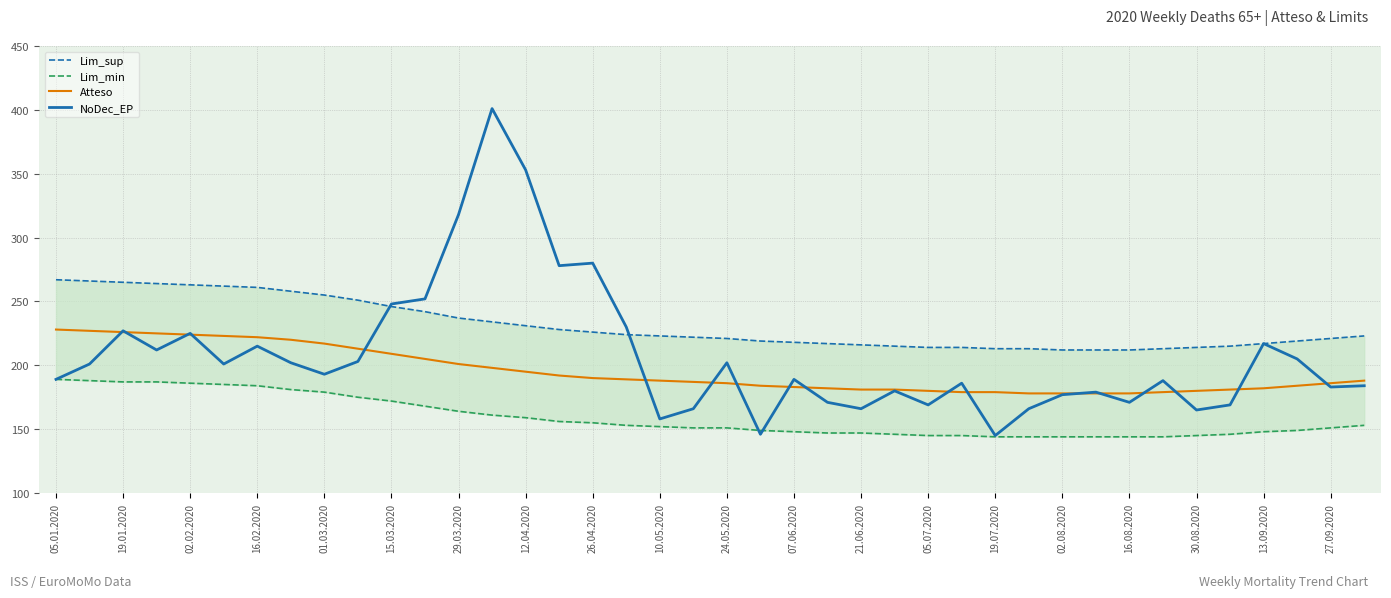

What is the lowest value of the Atteso series?

178